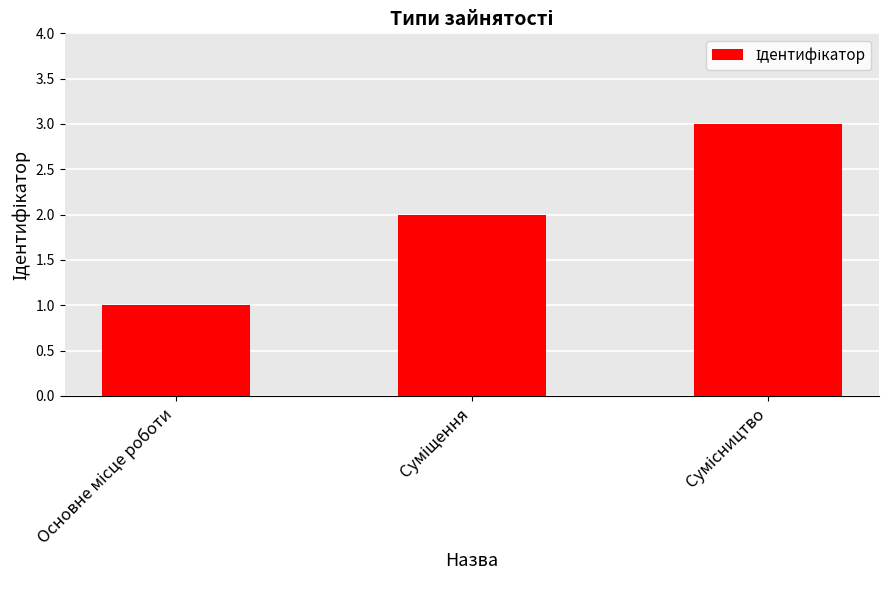

What is the sum of all values?

6